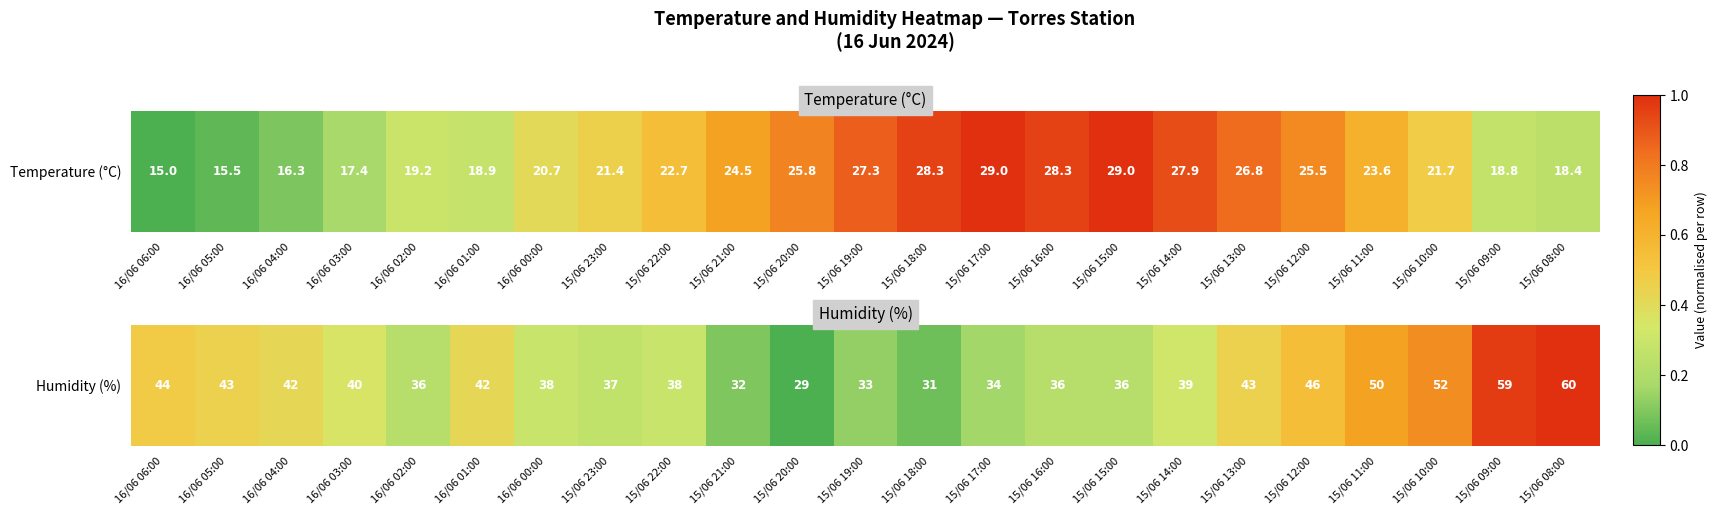

What is the difference between the maximum and minimum values?

1.0